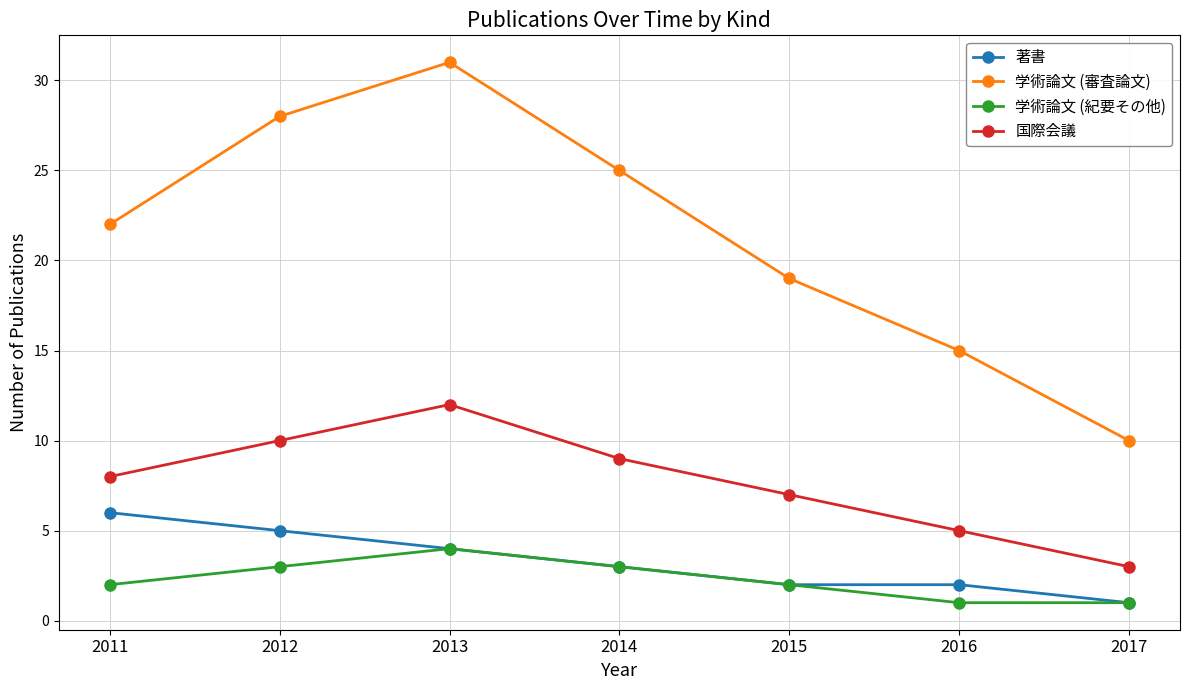

What is the value of the 国際会議 point at the 4th from the left?

9